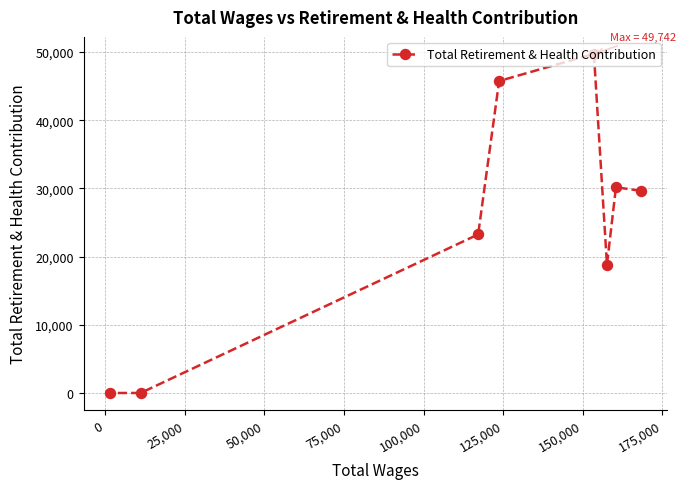

Reading left to right, extract all data points from this chart.

0	0	23254	45754	49742	18820	30177	29655